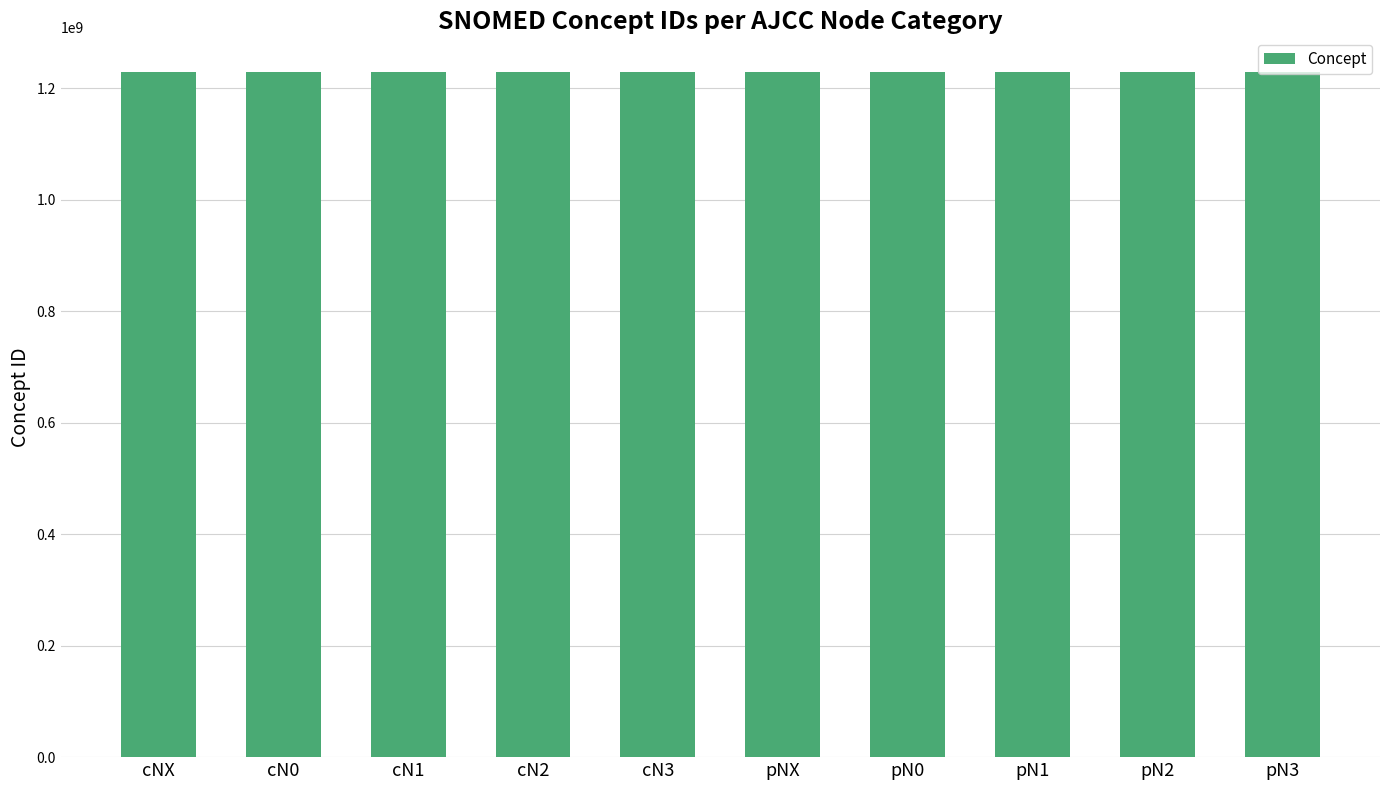

What is the label of the 1st bar from the right?

pN3